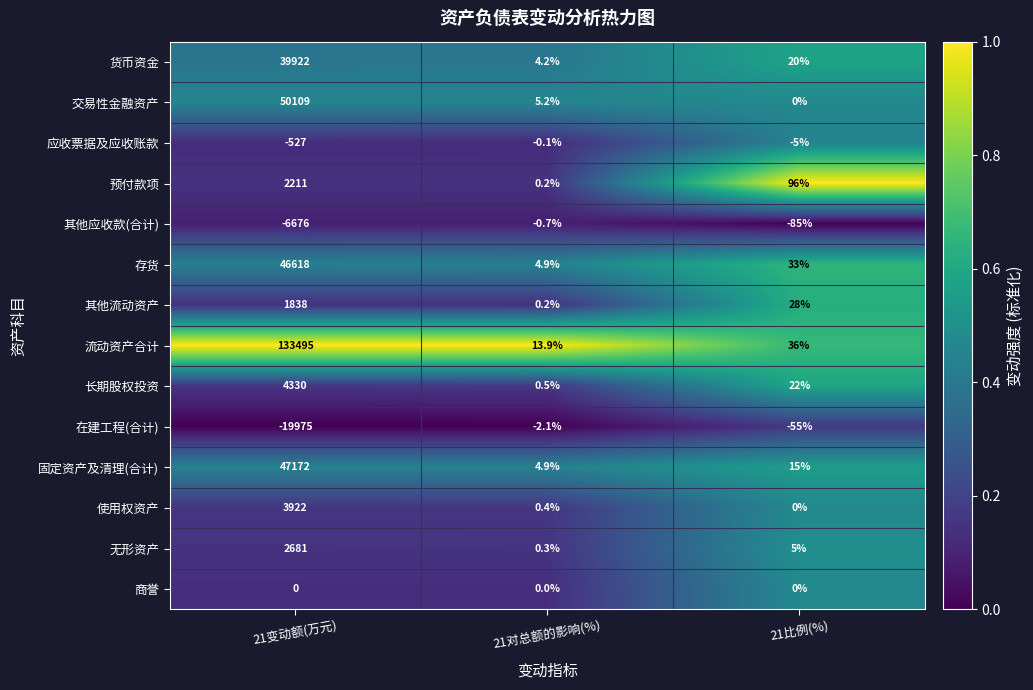

What is the total value across all series at 21对总额的影响(%)?

31.8